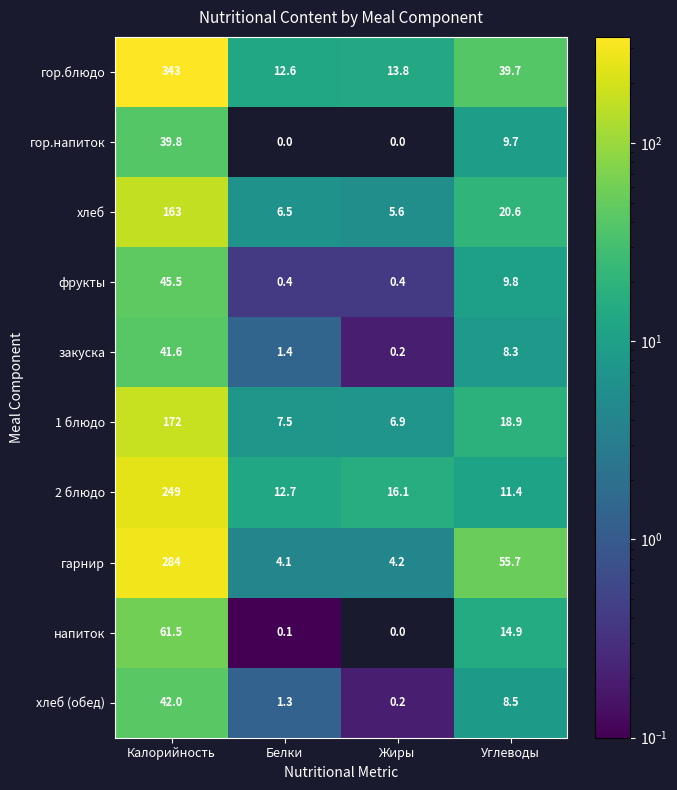

What is the sum of all 2 блюдо values?

289.2